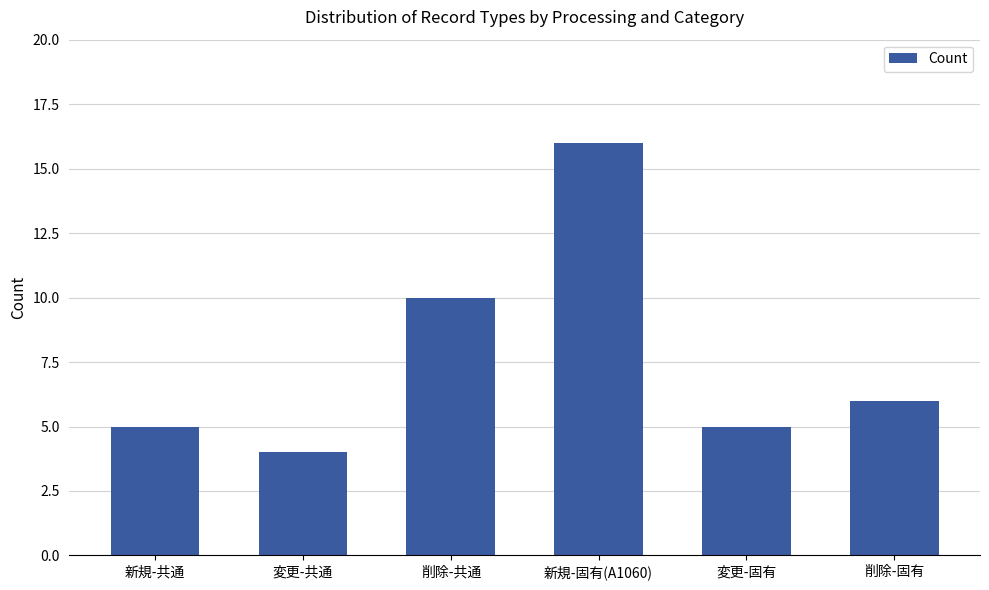

Which label corresponds to the largest value in the chart?

新規-固有(A1060)